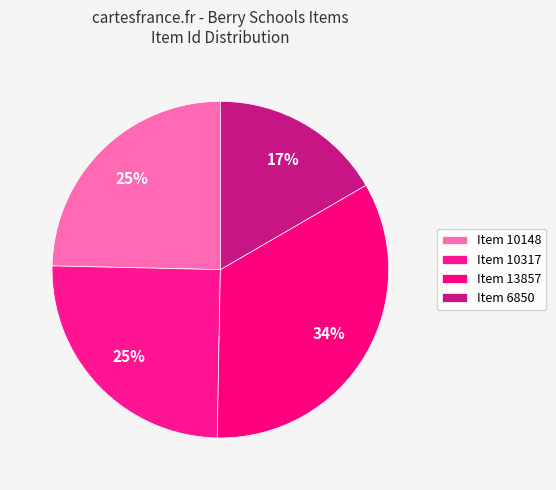

How many segments does this pie chart have?

4